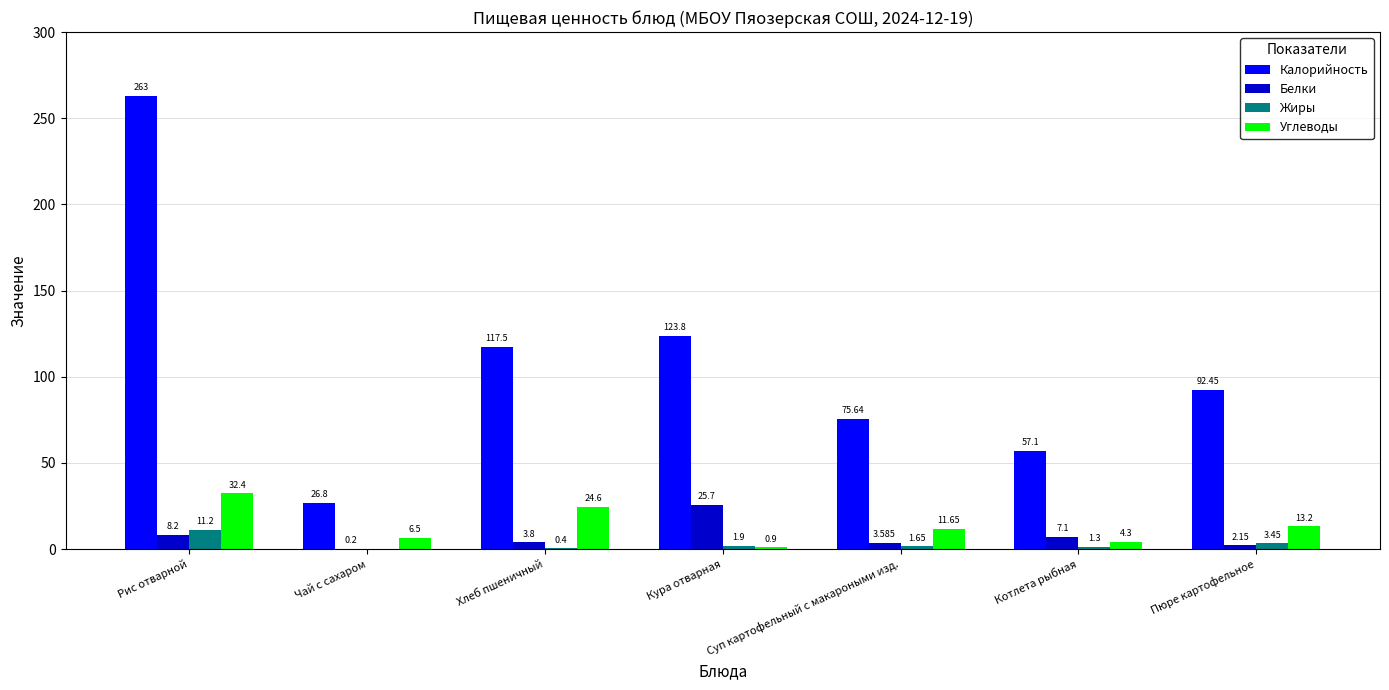

Which series has the largest total across all categories?

Калорийность